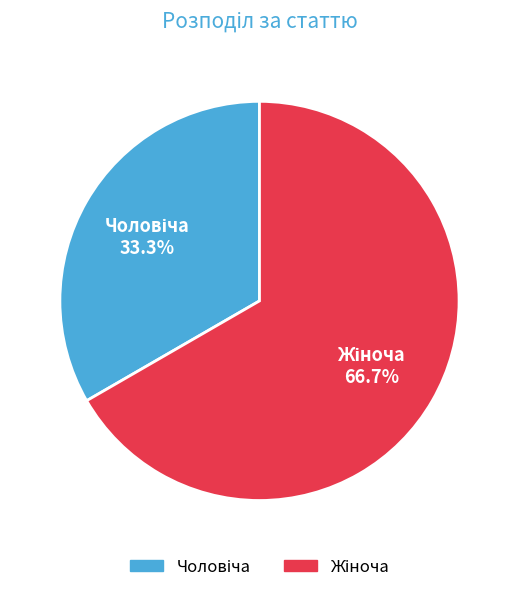

Does any single category account for the majority?

Yes